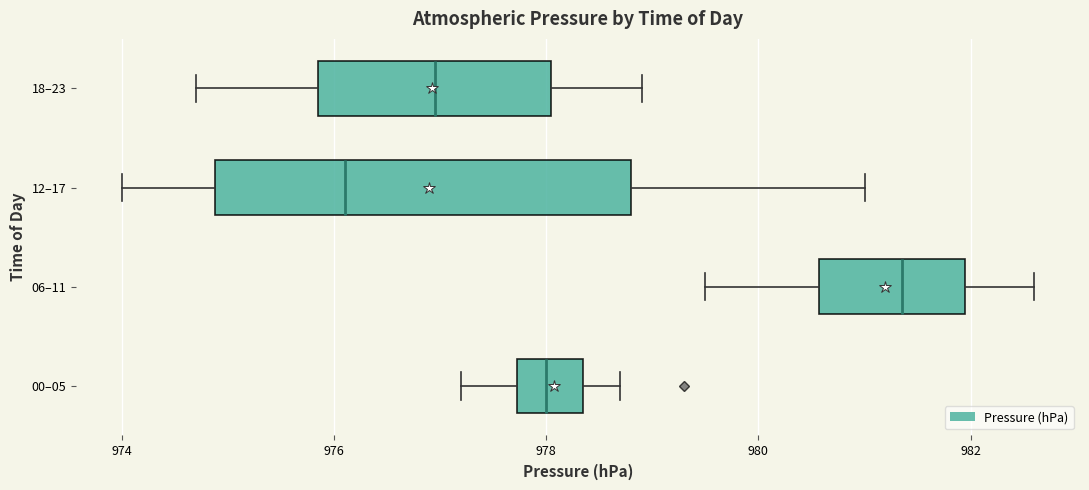

Which box's median line is the furthest to the right?

06–11